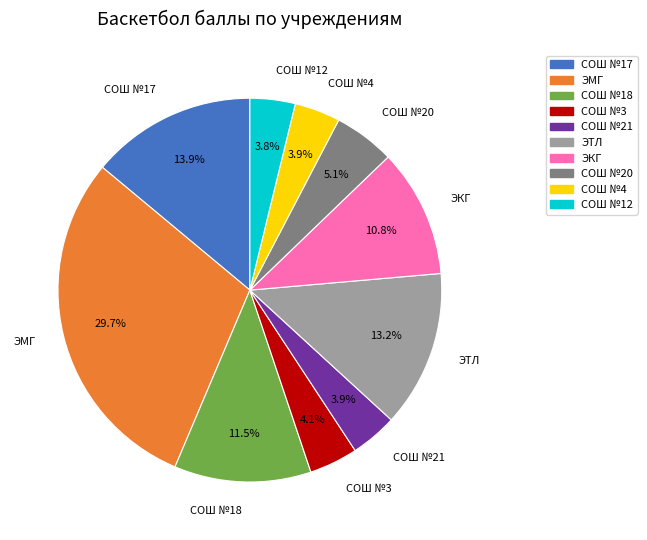

Does any single category account for the majority?

No